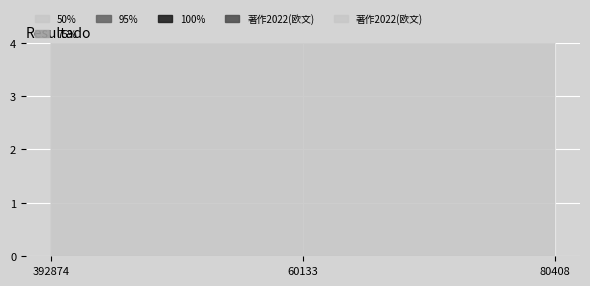

Is this an area chart (filled region under the line)?

No